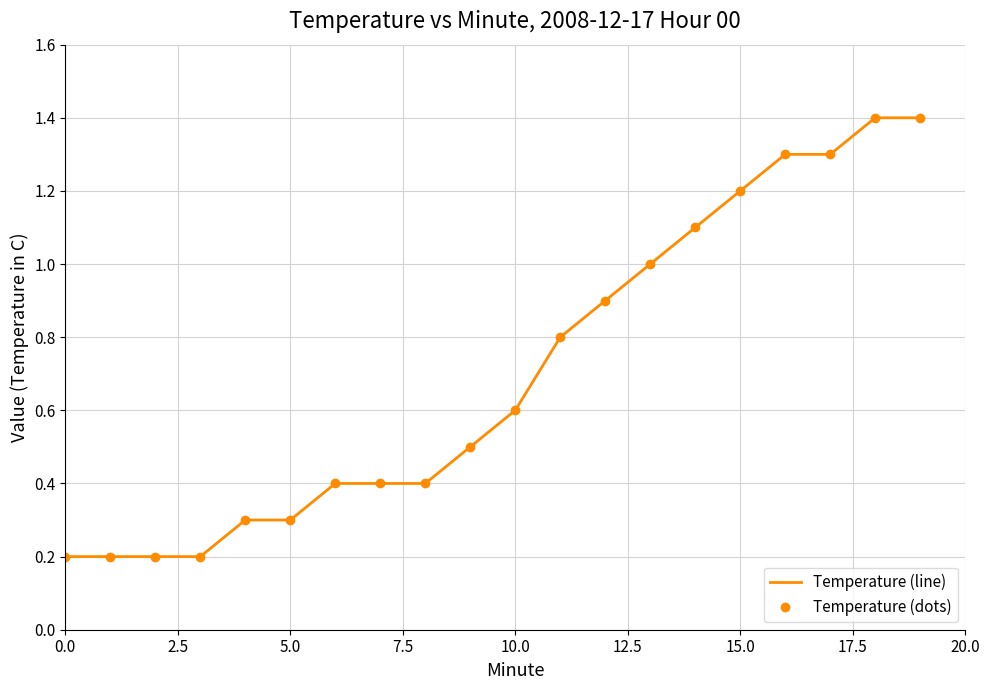

True or false: Temperature (line) has more than 2 points higher than both neighbors.

False